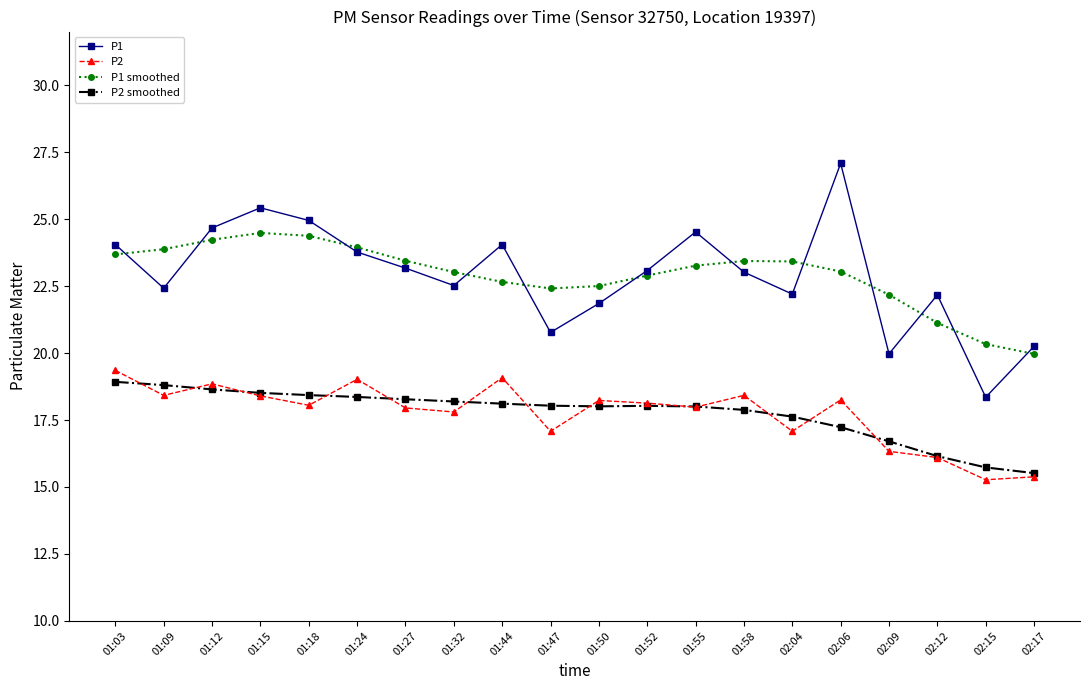

True or false: P1 smoothed and P2 smoothed cross at least once.

False